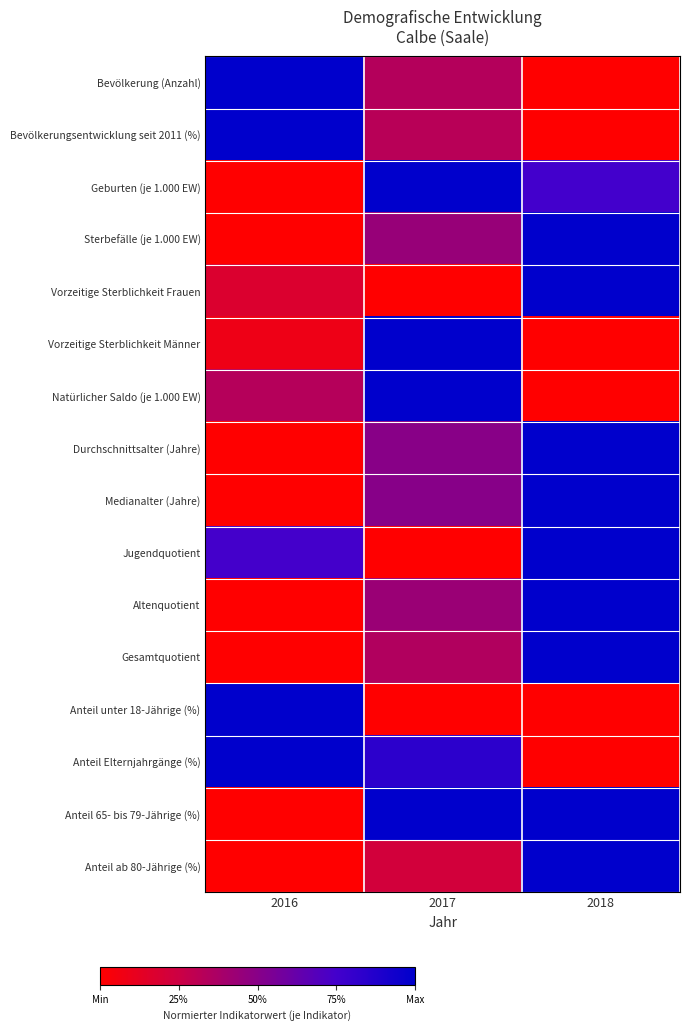

Between 2016 and 2017, which series saw the biggest shift?

Geburten (je 1.000 EW)